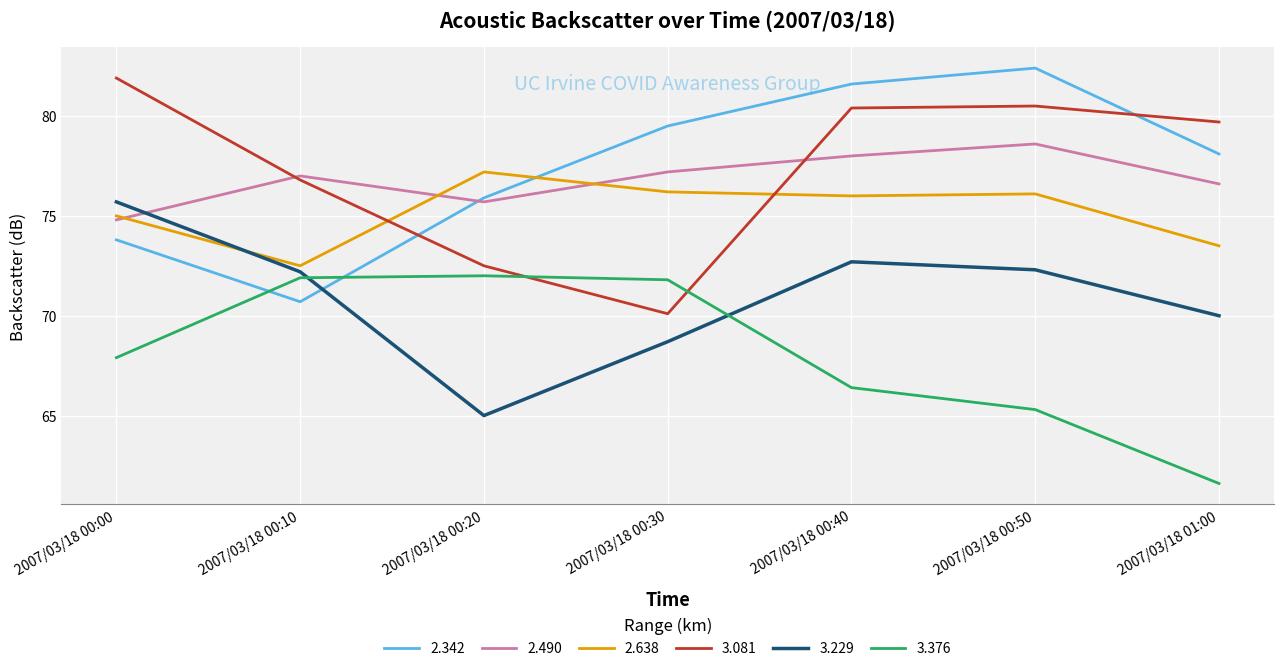

Read the 3.229 value at 2007/03/18 00:30.

68.7